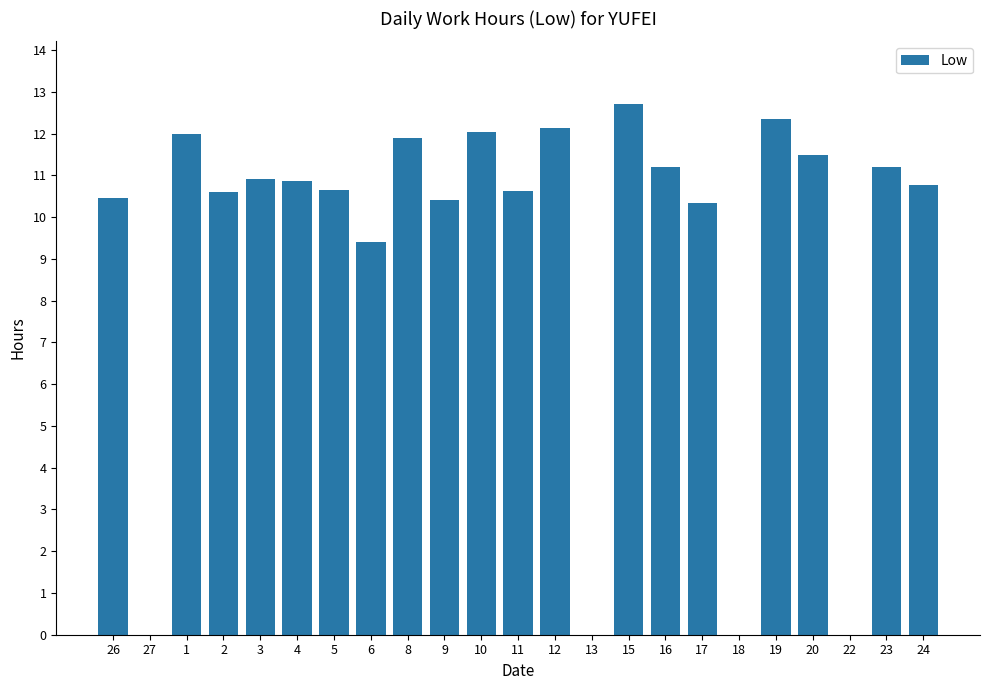

Are the bars horizontal?

No